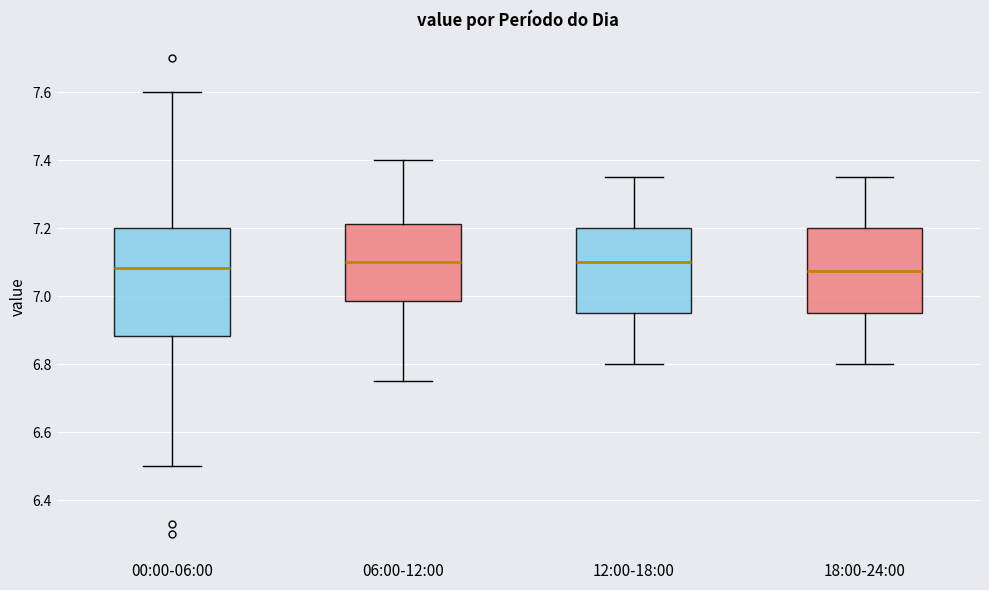

Reading left to right, read every box against the y-axis: the position of its median line, the range the box covers, and the ends of its whiskers. The values are not printed on the chart, so give them approximately, as read against the axis.

00:00-06:00: median 7.08, box 6.88 to 7.20, whiskers 6.50 to 7.60
06:00-12:00: median 7.10, box 6.98 to 7.22, whiskers 6.76 to 7.40
12:00-18:00: median 7.10, box 6.96 to 7.20, whiskers 6.80 to 7.36
18:00-24:00: median 7.08, box 6.96 to 7.20, whiskers 6.80 to 7.36